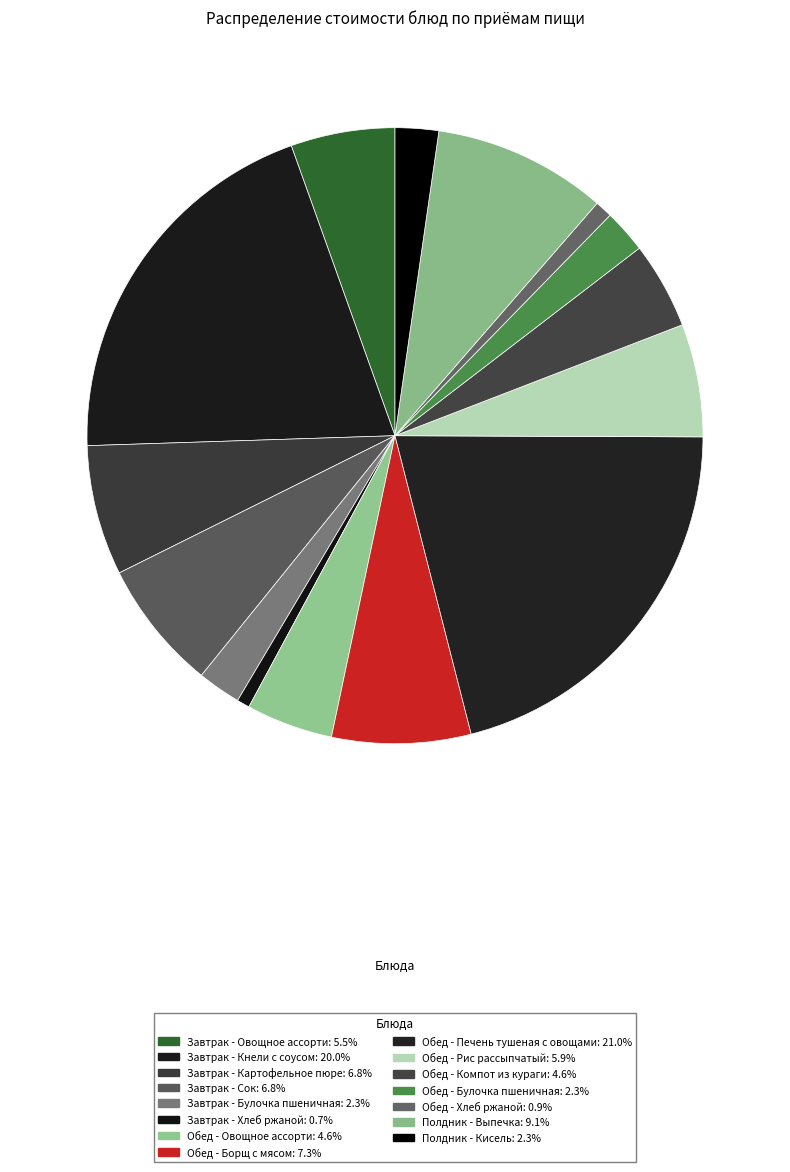

How many slices are in this pie chart?

15